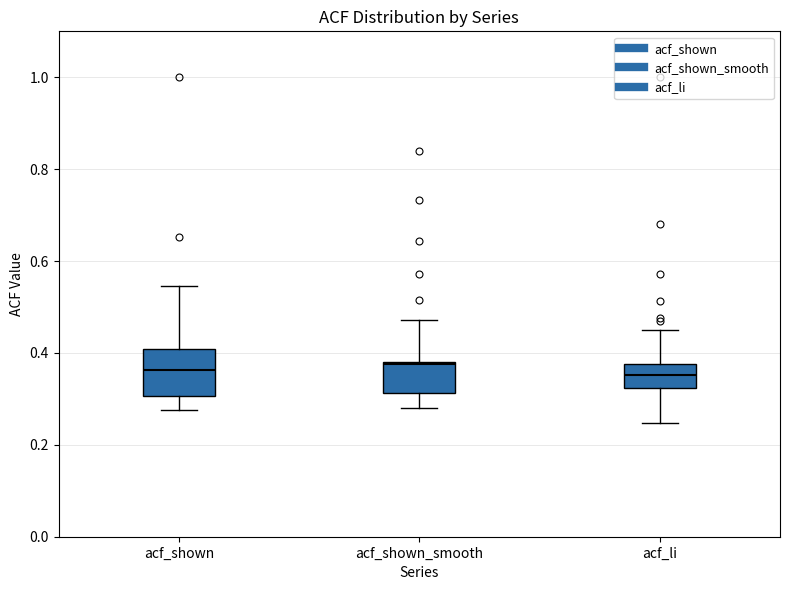

Comparing the boxes themselves (not the whiskers), which one is the tallest?

acf_shown